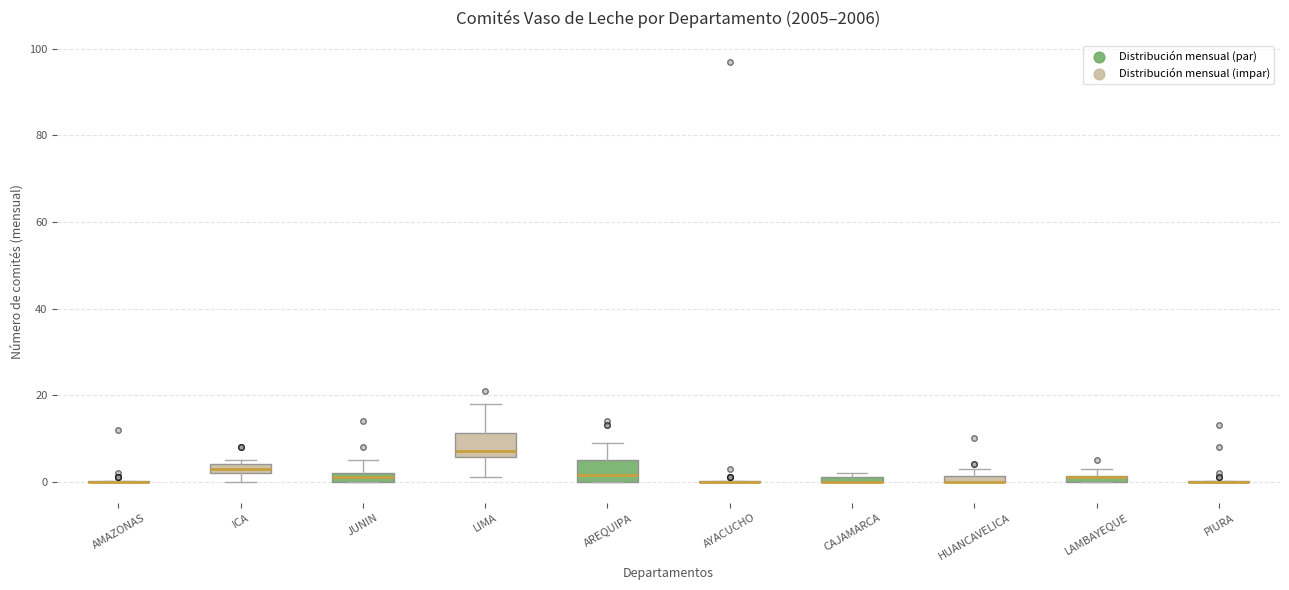

Where is the upper edge of the box for HUANCAVELICA on the y-axis? The values are not printed on the chart, so give them approximately, as read against the axis.

2